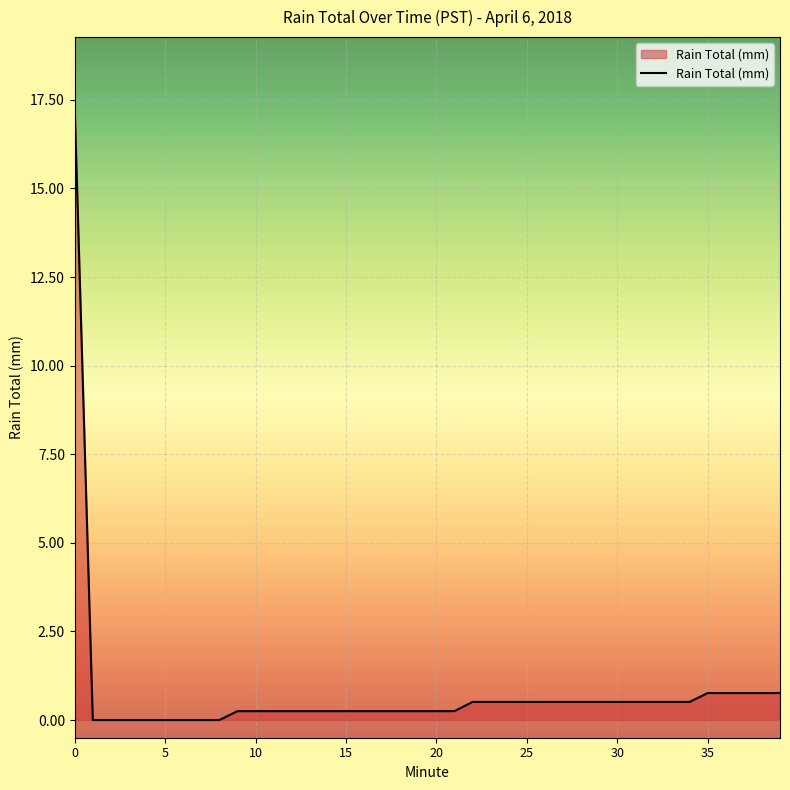

What is the difference between the maximum and minimum values?

17.3